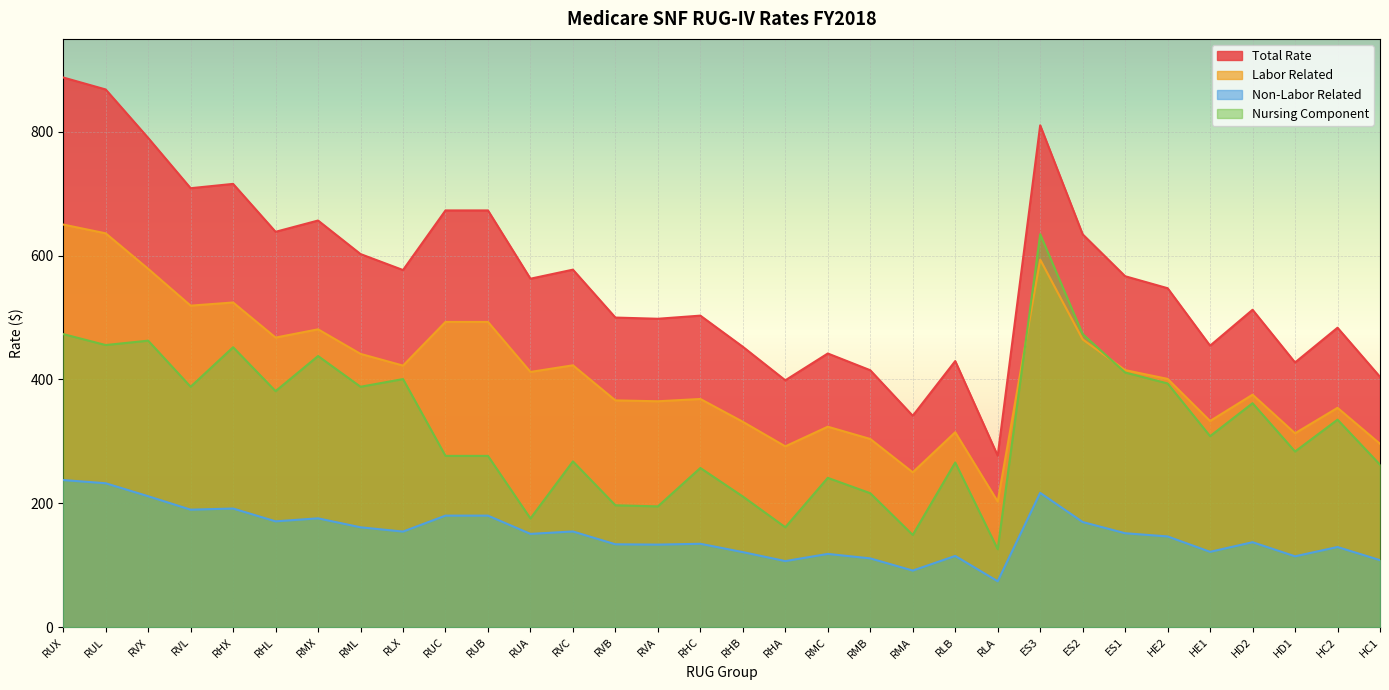

What is the value of the Non-Labor Related point at the 2nd from the left?

232.3